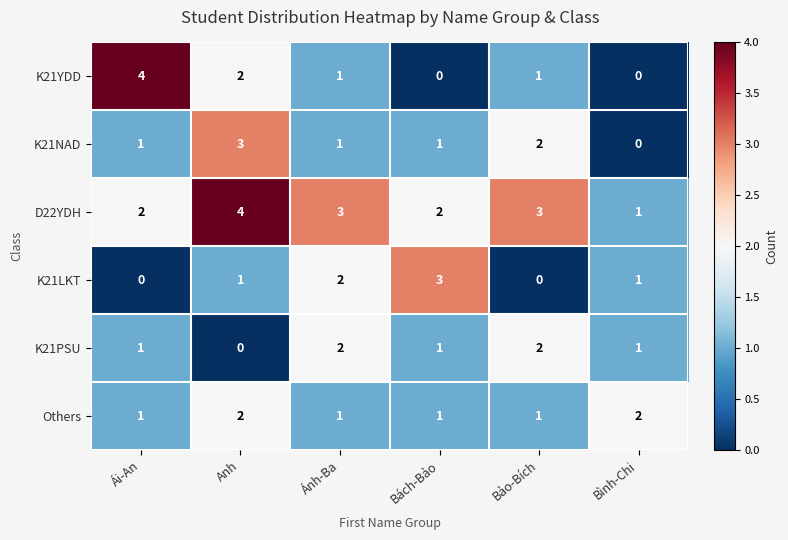

What is the sum of the K21PSU values at Bảo-Bích and Bình-Chi?

3